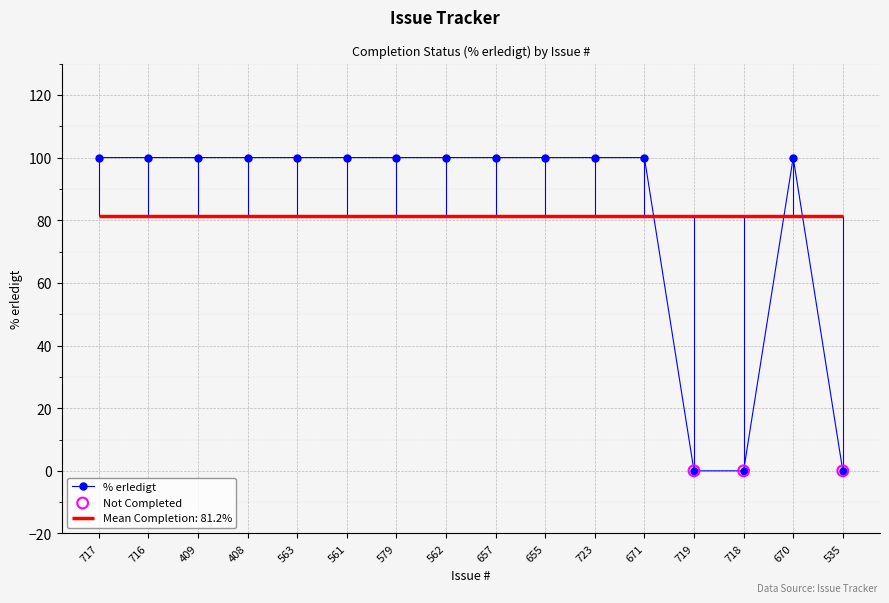

What is the change in value from 718 to 670?

+100